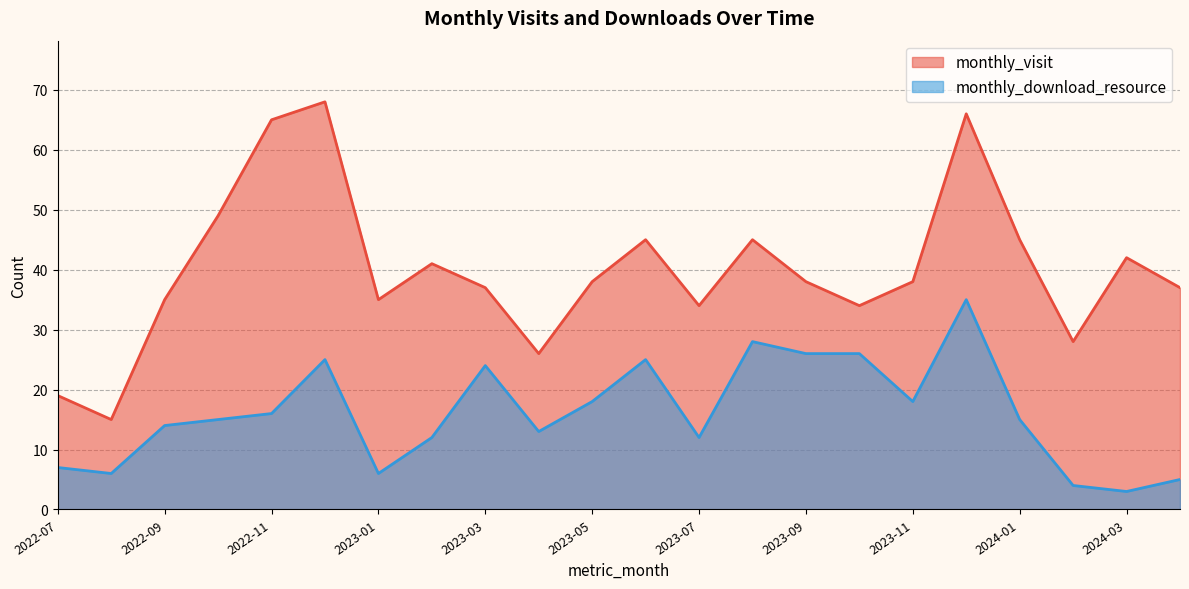

Is the value of monthly_visit at 2023-08 greater than the value of monthly_download_resource at 2022-10?

Yes